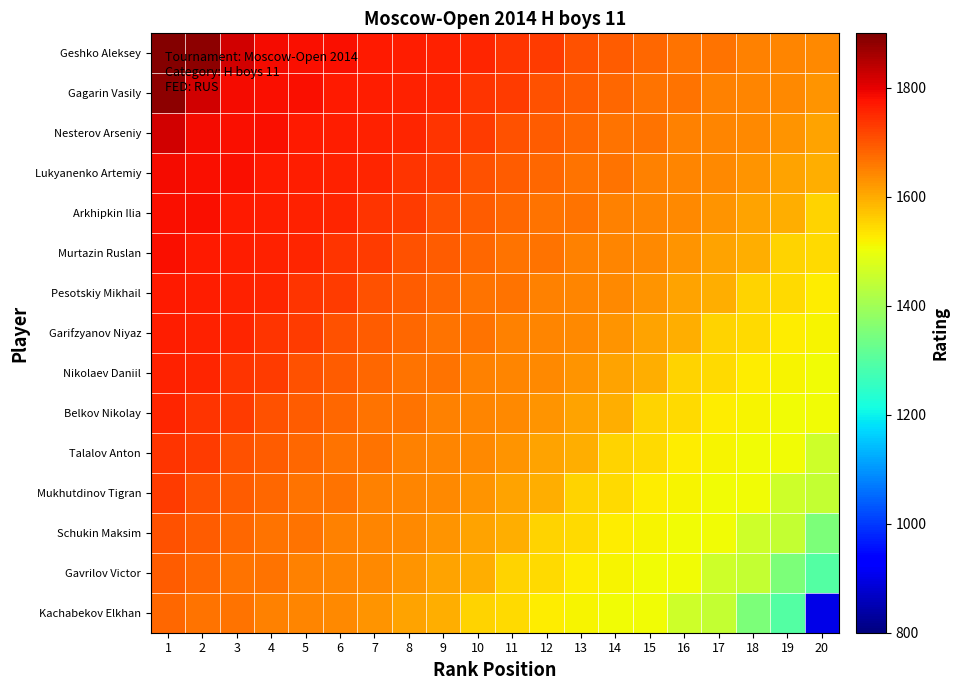

At which category does the chart reach its peak across all series?

1